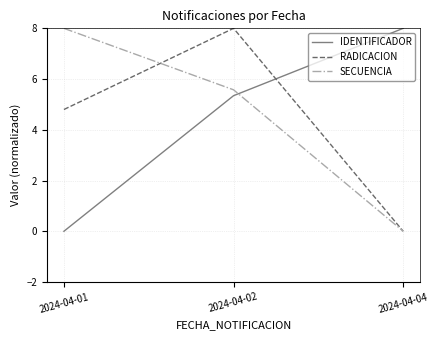

Count the number of categories in the chart.

3